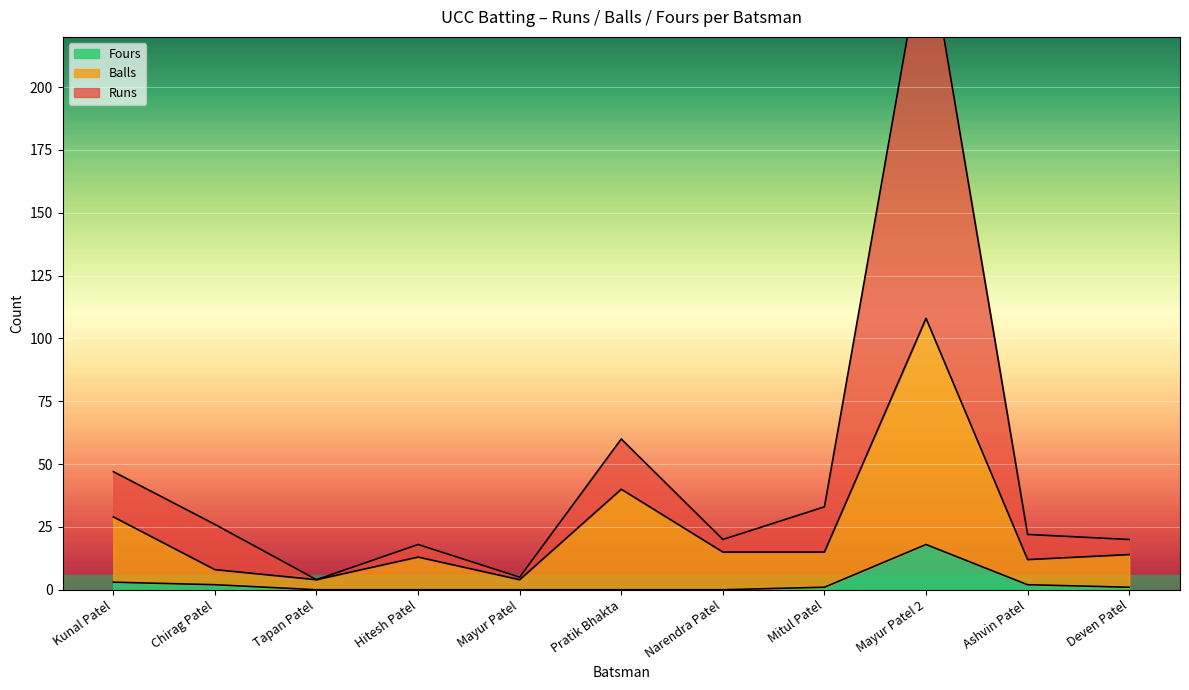

Where does the Fours series first go above 1?

Kunal Patel